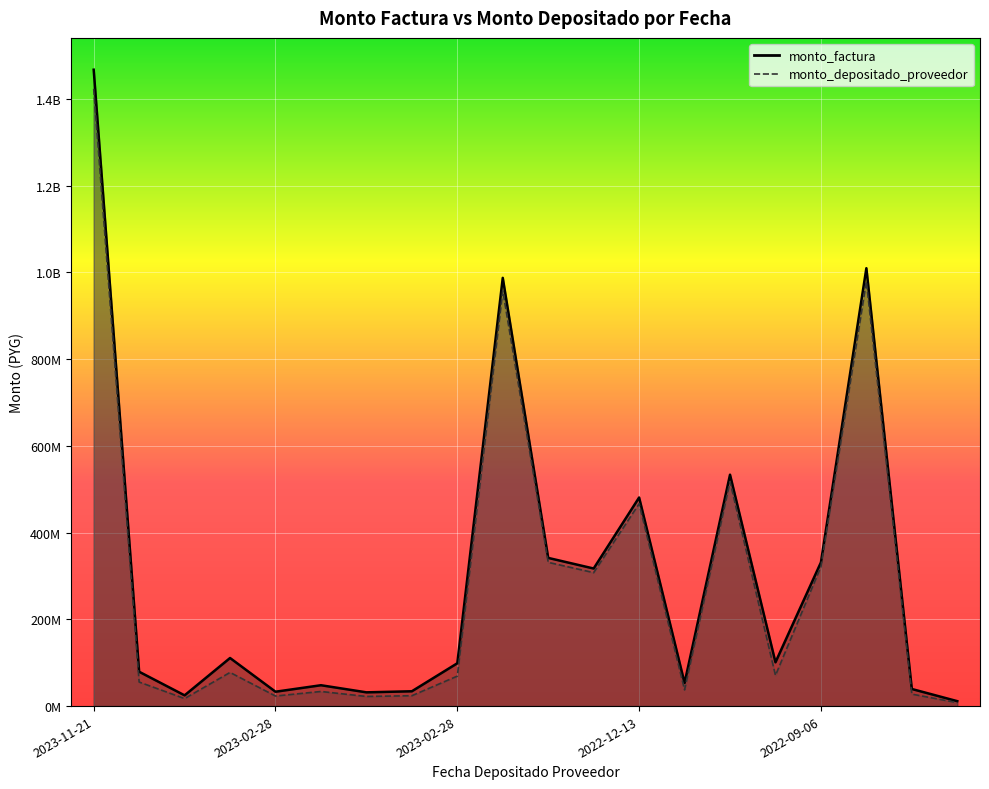

Reading left to right, list all the values displayed in this chart.

monto_factura: 1467003544	79177617	24755340	110846747	33129298	48085882	31715270	34159369	98718699	987186988	341593695	317152695	480858824	53341537	533415368	100943112	331292983	1009431124	39414124	11356502
monto_depositado_proveedor: 1422993438	55424332	17328738	77592723	23190509	33660117	22200689	23911558	69103089	957571378	331345884	307638114	466433059	37339076	517412907	70660178	321354194	979148190	27589887	7949551